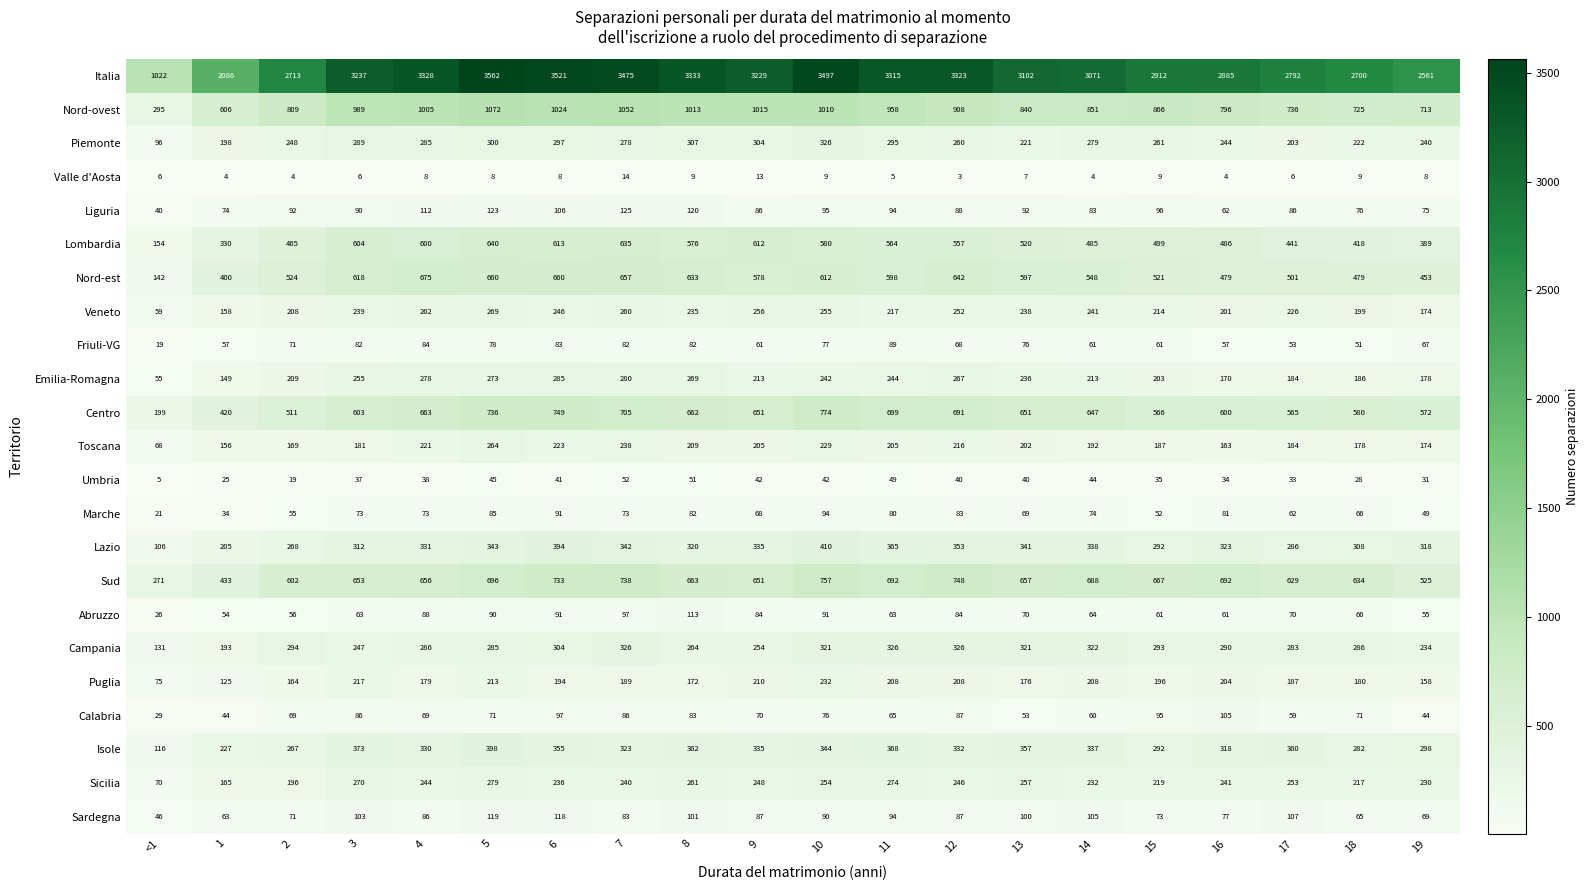

What is the greatest value displayed?

3562